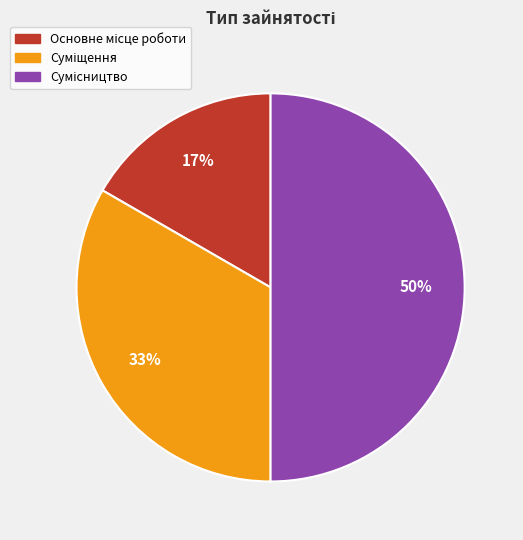

To the nearest percent, what is the difference between the largest and smallest slice percentages?

33%